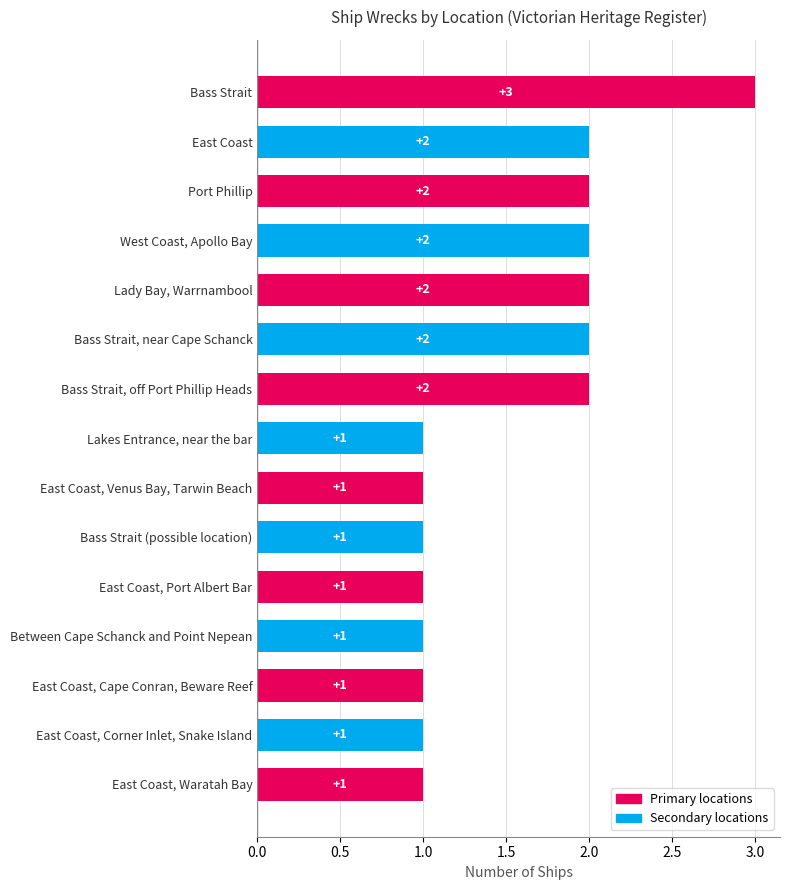

Between Port Phillip and Lakes Entrance, near the bar, which is larger?

Port Phillip